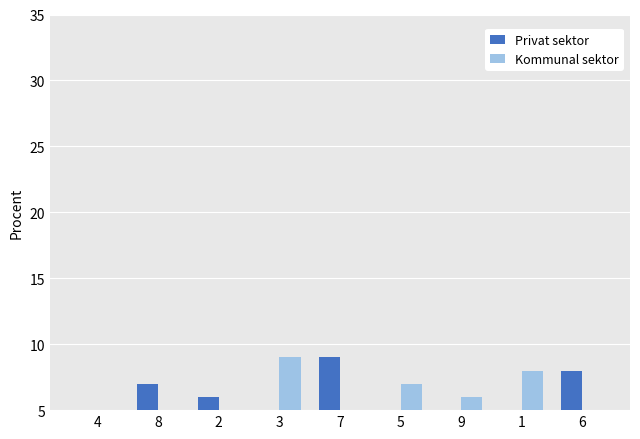

The value of Privat sektor at 6 is 8. True or false?

True